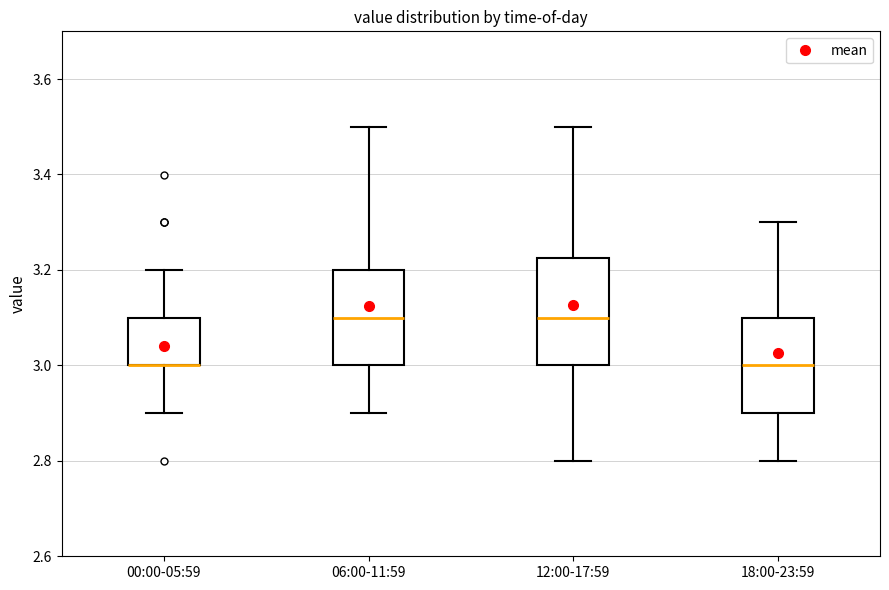

Reading left to right, transcribe this box plot: for each box, give where its median line is, the range the box spans, and where its two whiskers end, as read against the y-axis. The values are not printed on the chart, so give them approximately, as read against the axis.

00:00-05:59: median 3.00 (drawn on the box's lower edge), box 3.00 to 3.10, whiskers 2.90 to 3.20
06:00-11:59: median 3.10, box 3.00 to 3.20, whiskers 2.90 to 3.50
12:00-17:59: median 3.10, box 3.00 to 3.22, whiskers 2.80 to 3.50
18:00-23:59: median 3.00, box 2.90 to 3.10, whiskers 2.80 to 3.30